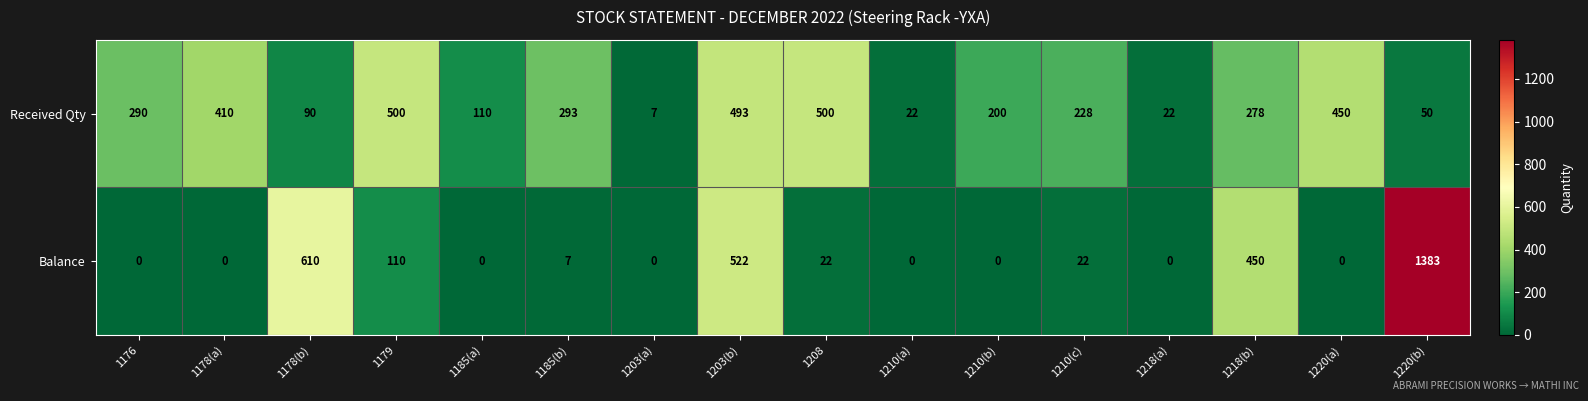

Which series has the widest spread of values?

Balance